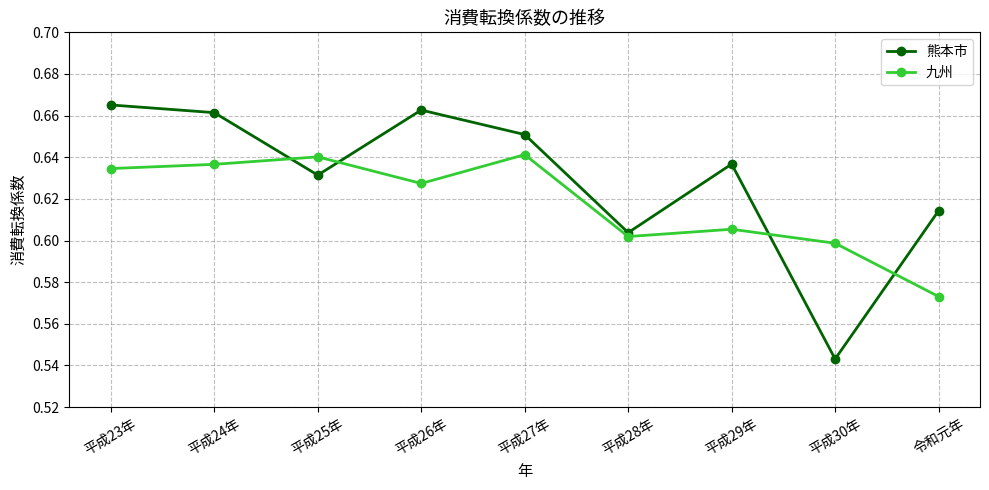

At which label does 熊本市 reach its minimum?

平成30年